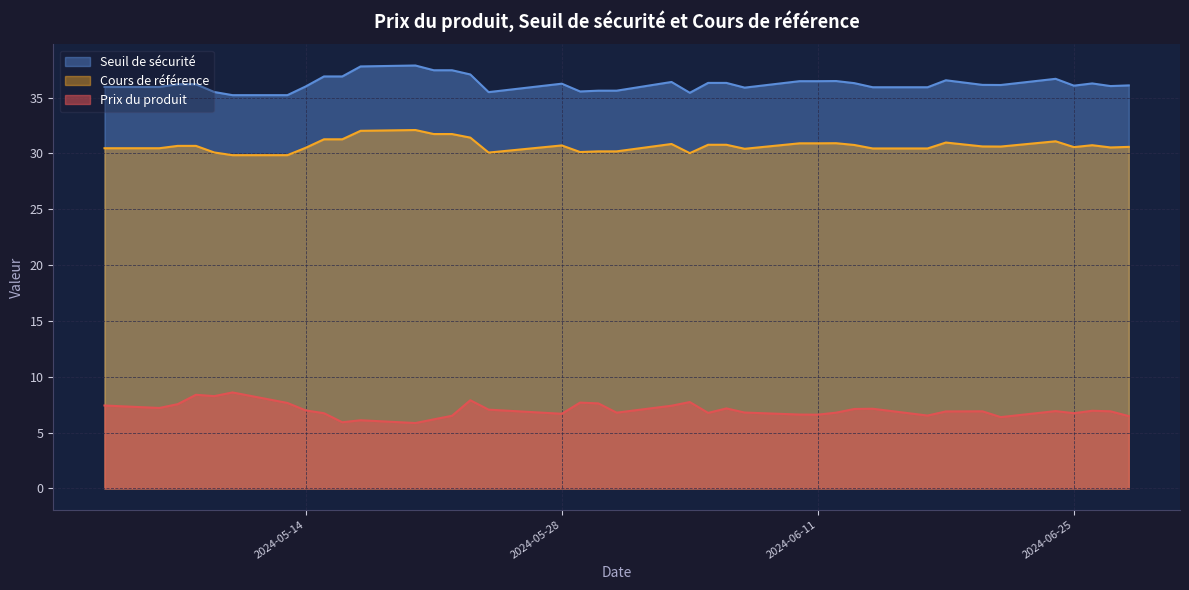

True or false: Seuil de sécurité has more than 1 points higher than both neighbors.

True